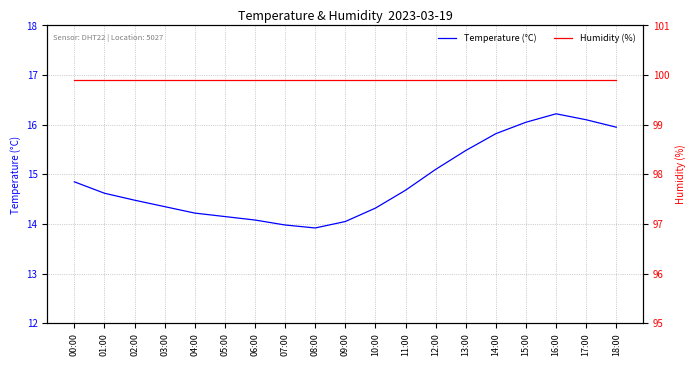

At which category does Temperature (°C) reach its first local valley?

08:00